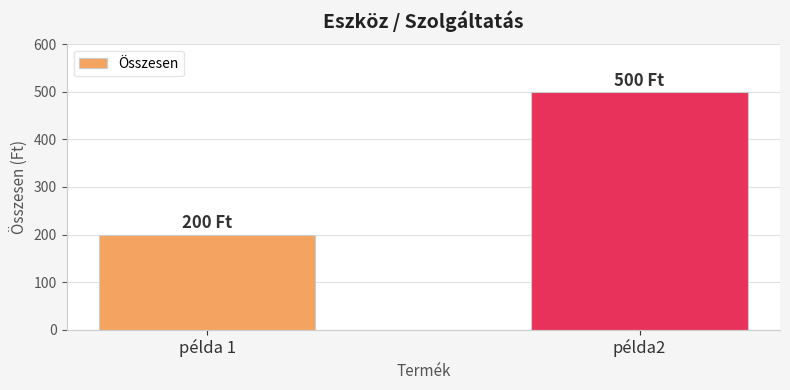

What is the label of the 1st bar from the right?

példa2